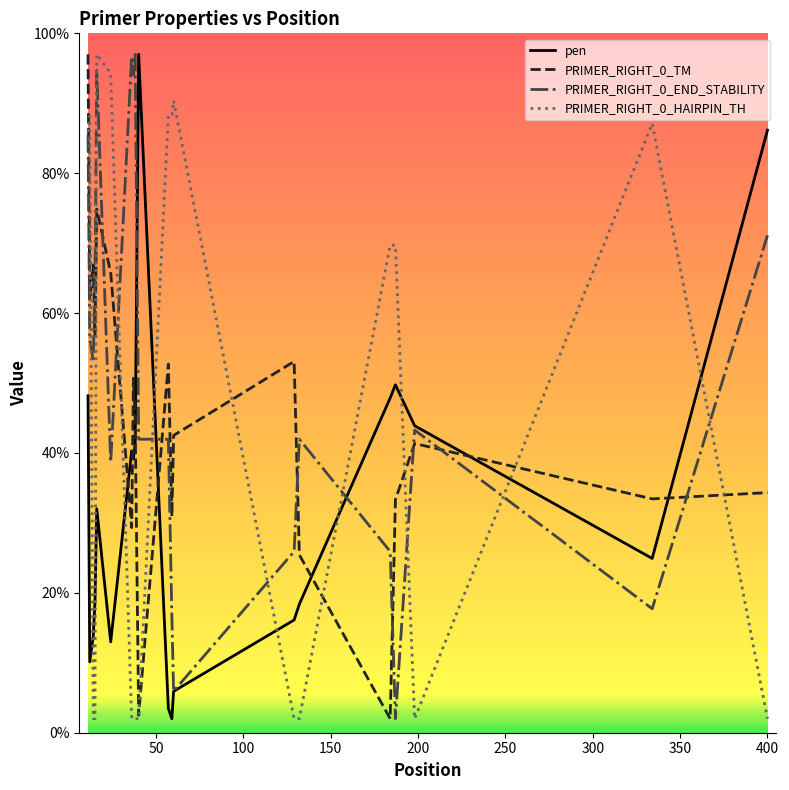

Which series has the largest total across all categories?

PRIMER_RIGHT_0_END_STABILITY